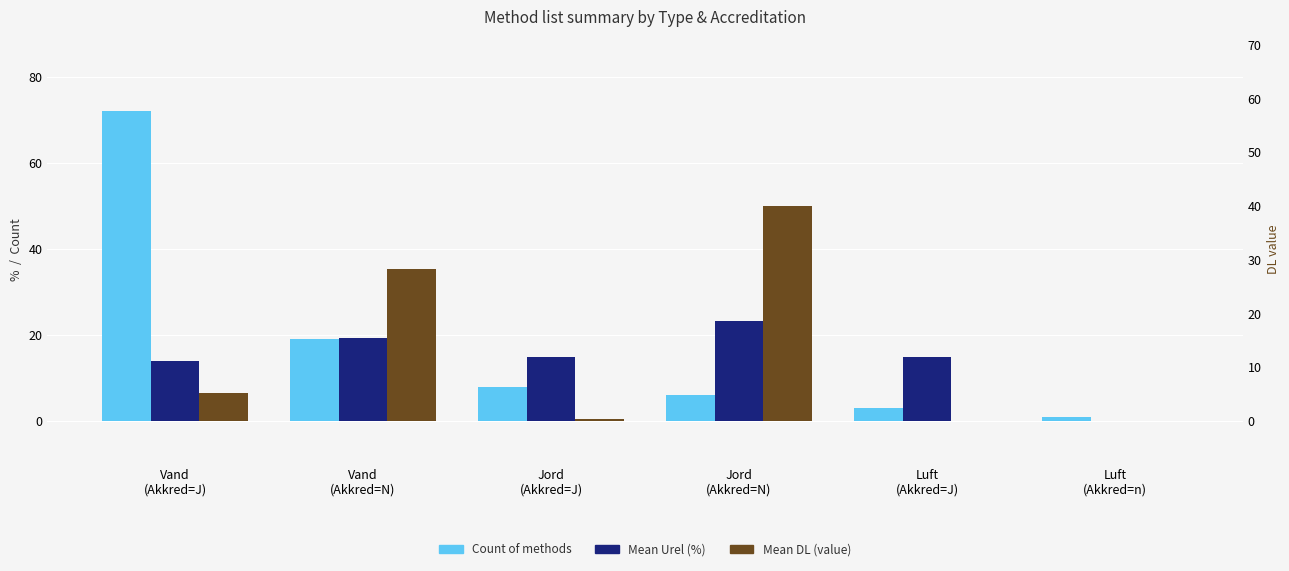

Does the chart contain any negative values?

No